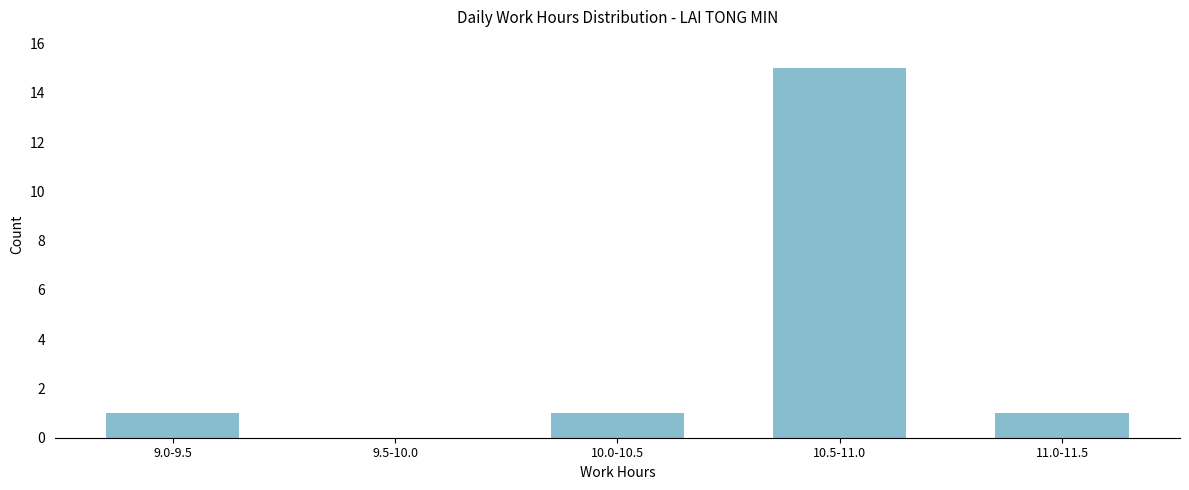

Reading left to right, extract all data points from this chart.

9.0-9.5=1	9.5-10.0=0	10.0-10.5=1	10.5-11.0=15	11.0-11.5=1